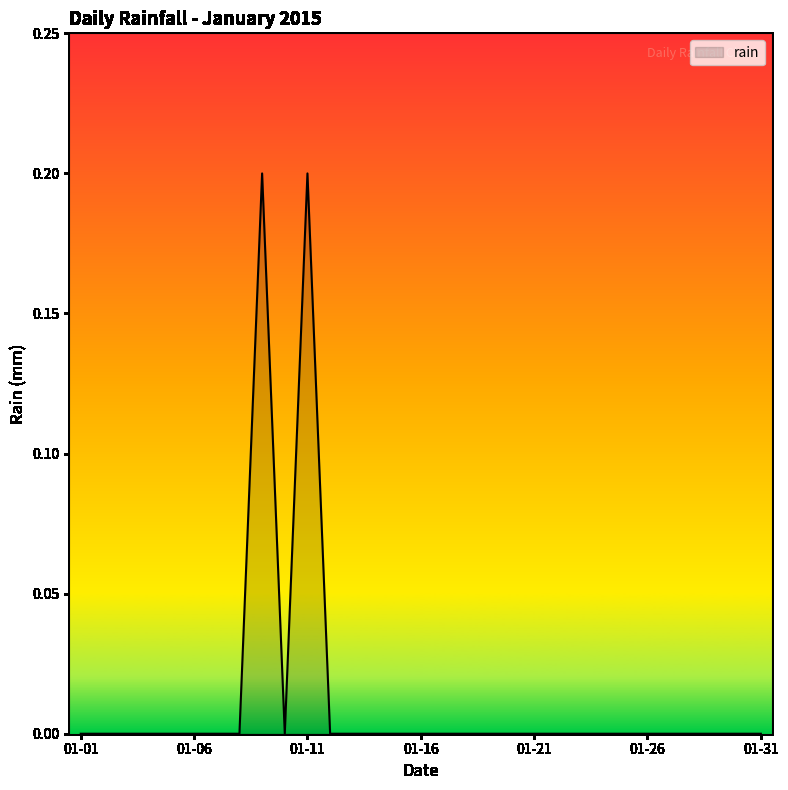

How many values are between 0 and 1?

31